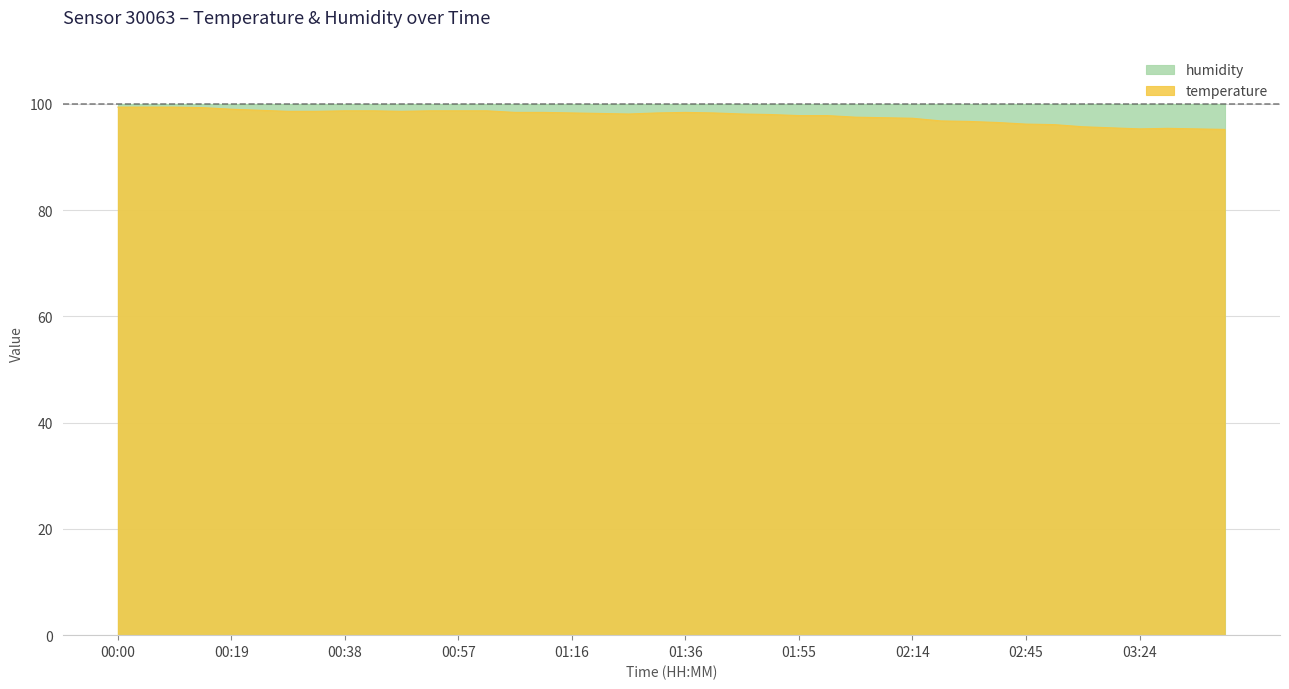

The chart shows a value of 95.4 at 03:29. True or false?

True